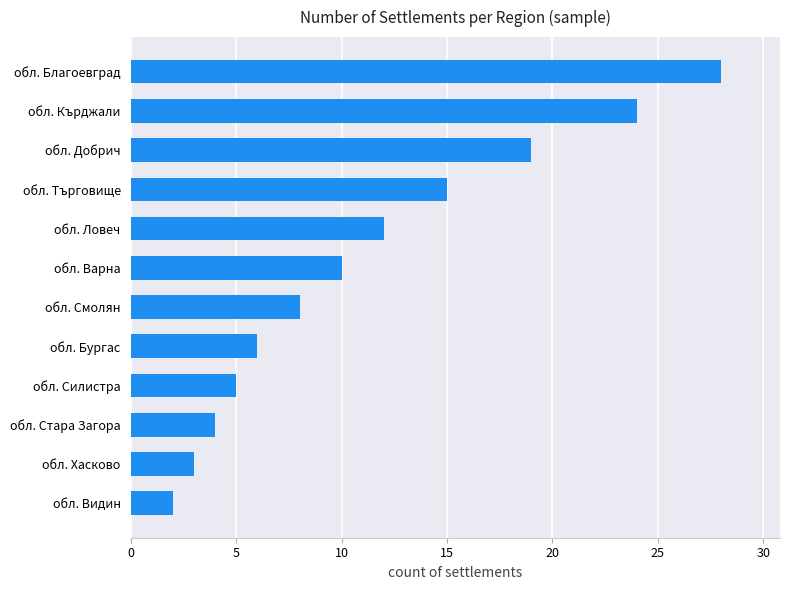

What is the smallest value displayed?

2